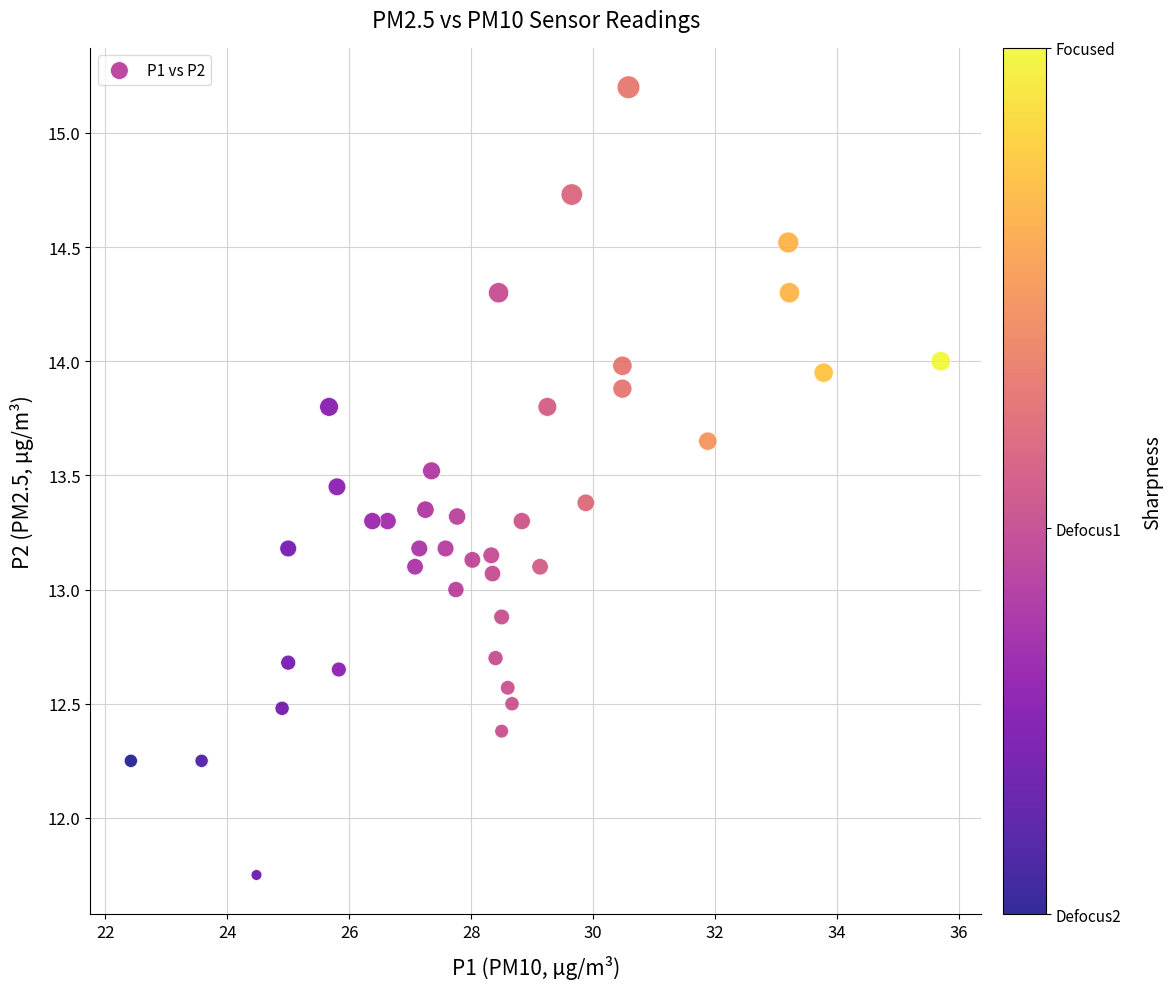

How many data points are displayed?

40